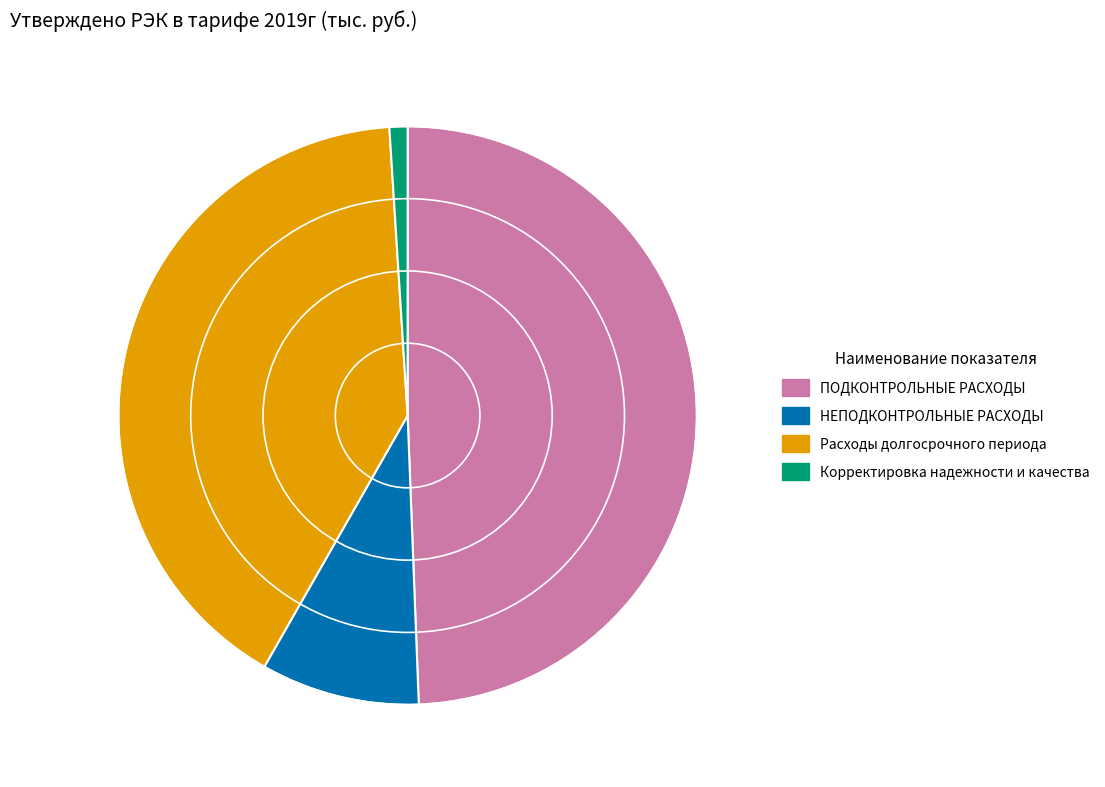

Do Расходы долгосрочного периода and Корректировка надежности и качества together represent more than half of the pie?

No